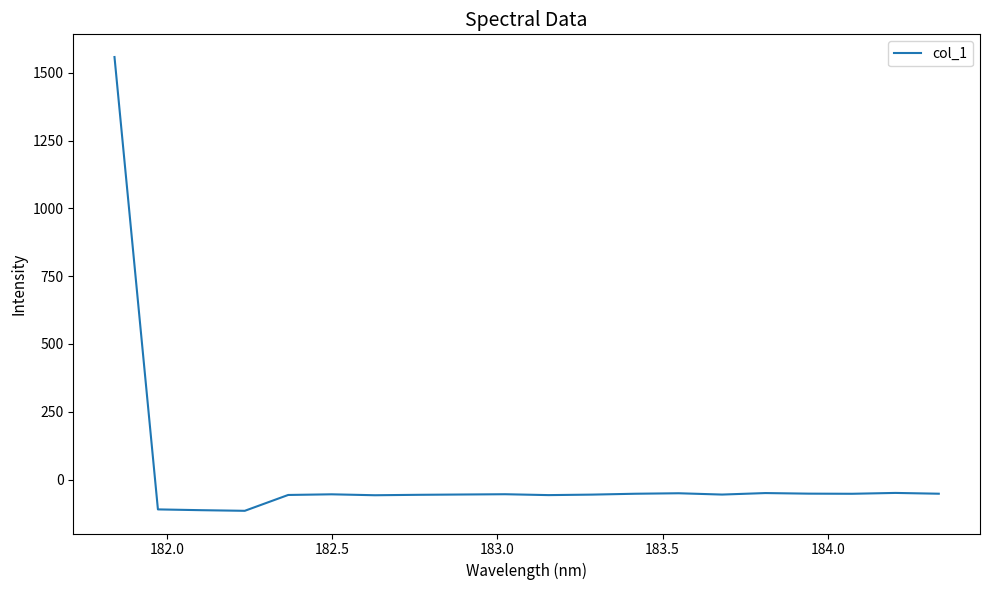

What is the difference between the maximum and minimum values?

1672.8